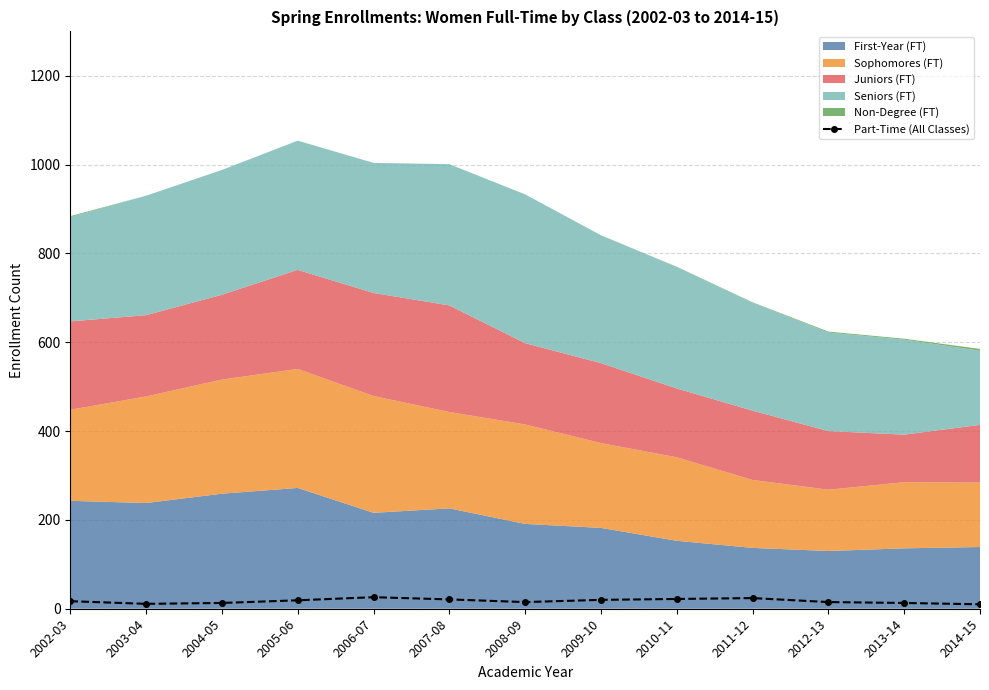

What is the label of the 7th point from the right?

2008-09